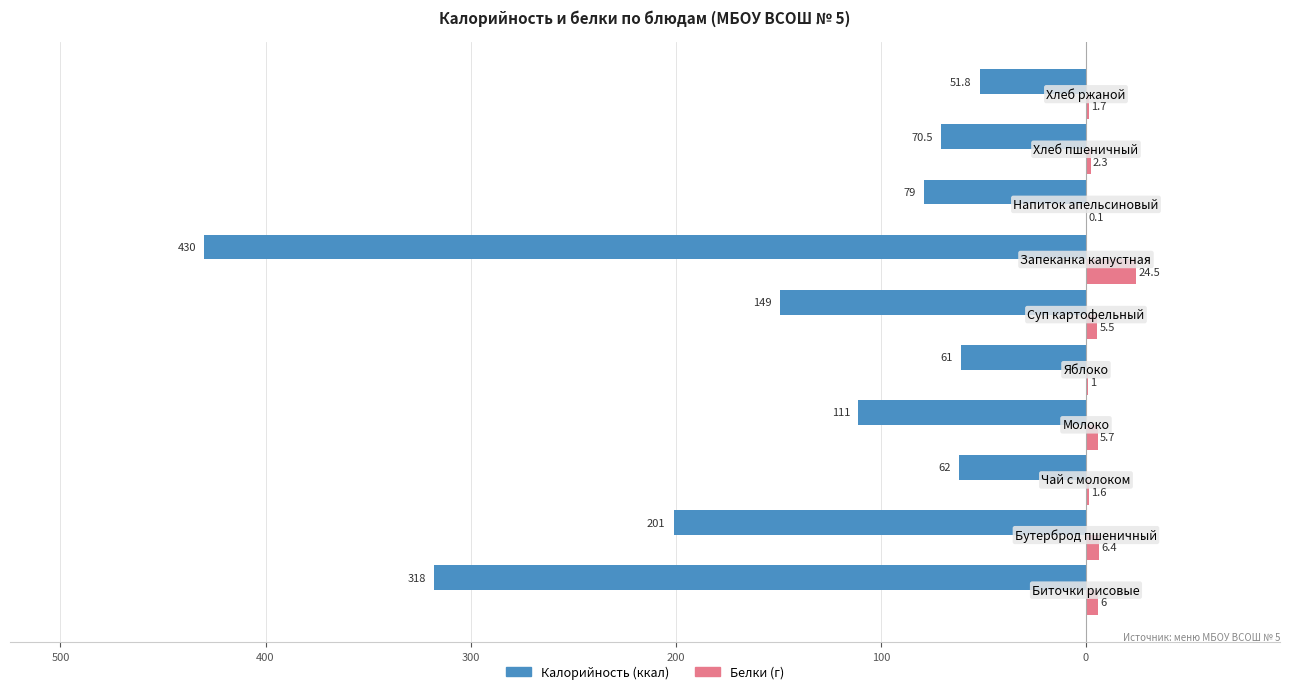

What is the value of the Белки bar at the 10th from the left?

1.7